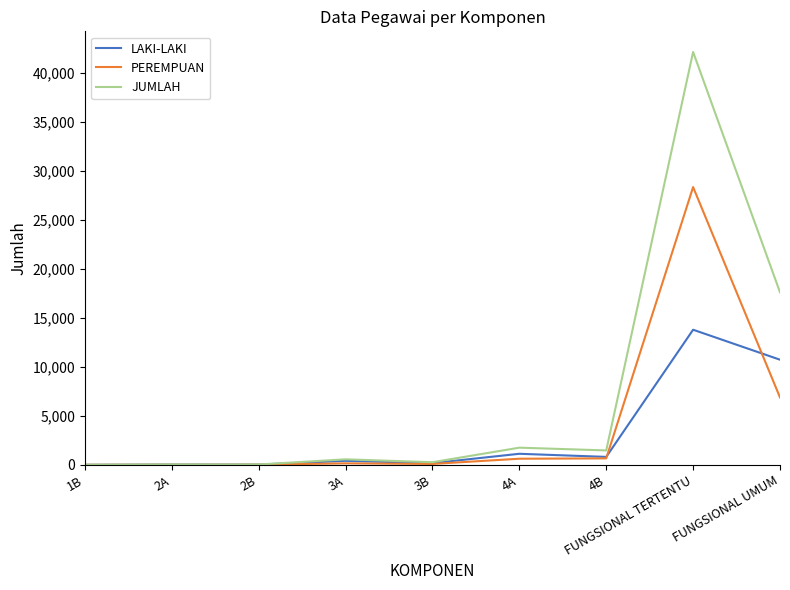

What is the total value across all series at FUNGSIONAL UMUM?

35208